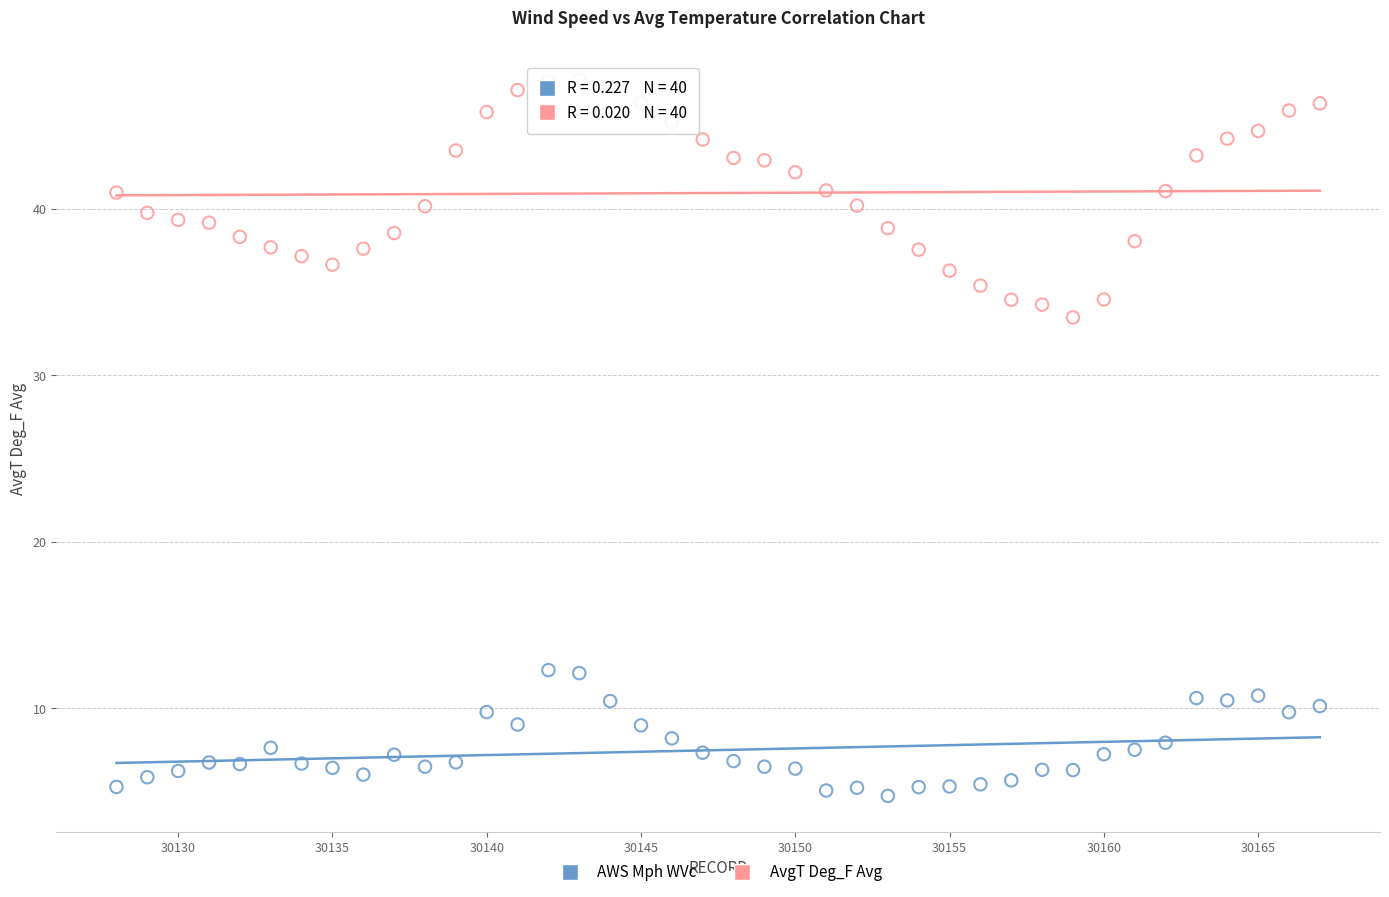

Across all series, what Y value is closest to 26?

33.5